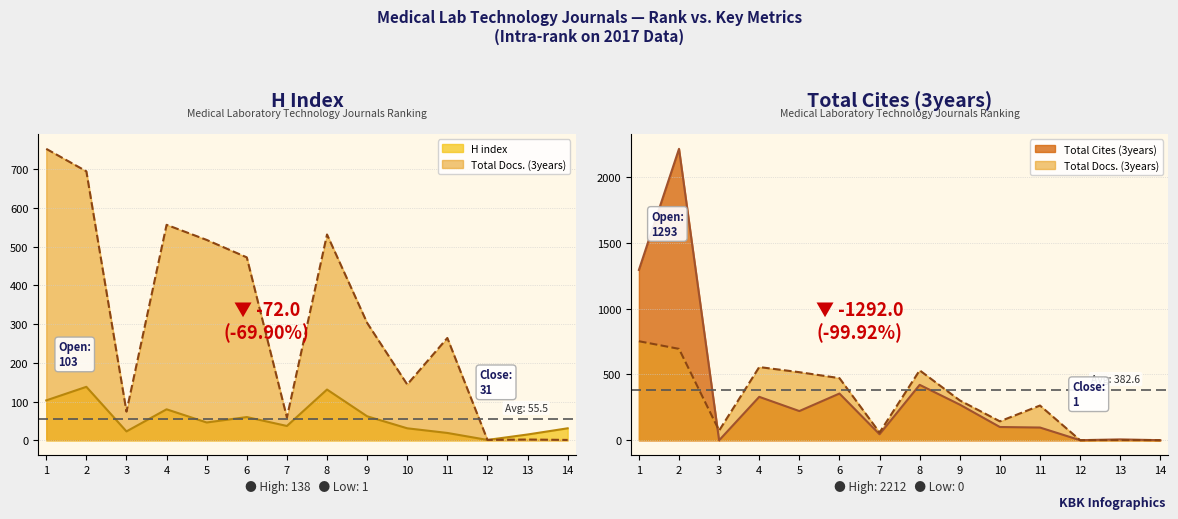

True or false: H index has a value of 1 at 12.

True